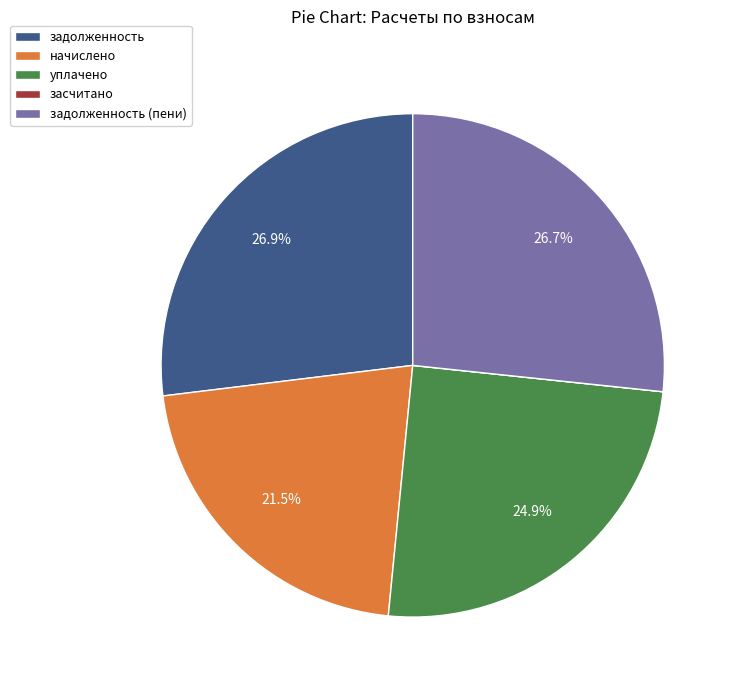

Is задолженность the majority of the pie?

No